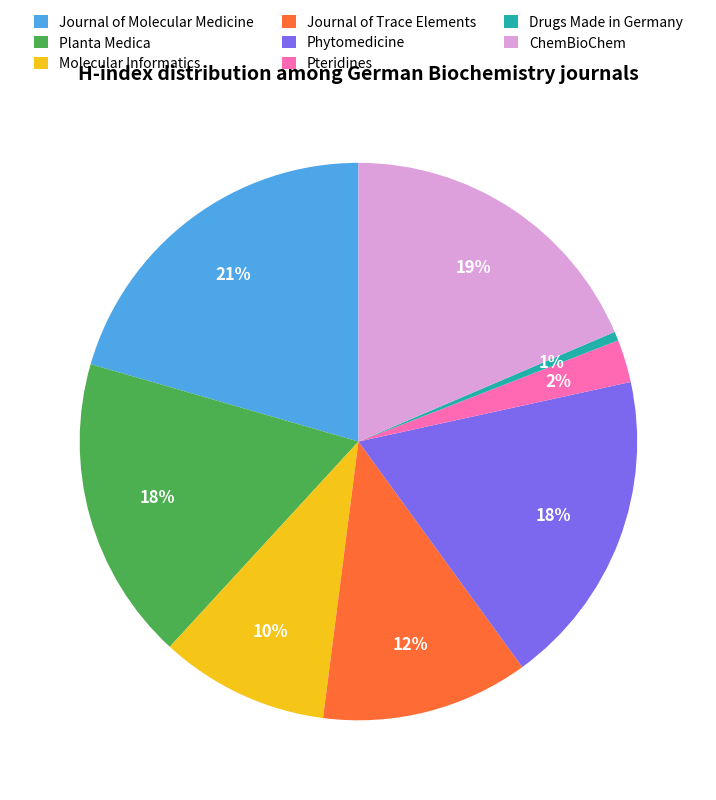

Is Journal of Molecular Medicine the majority of the pie?

No